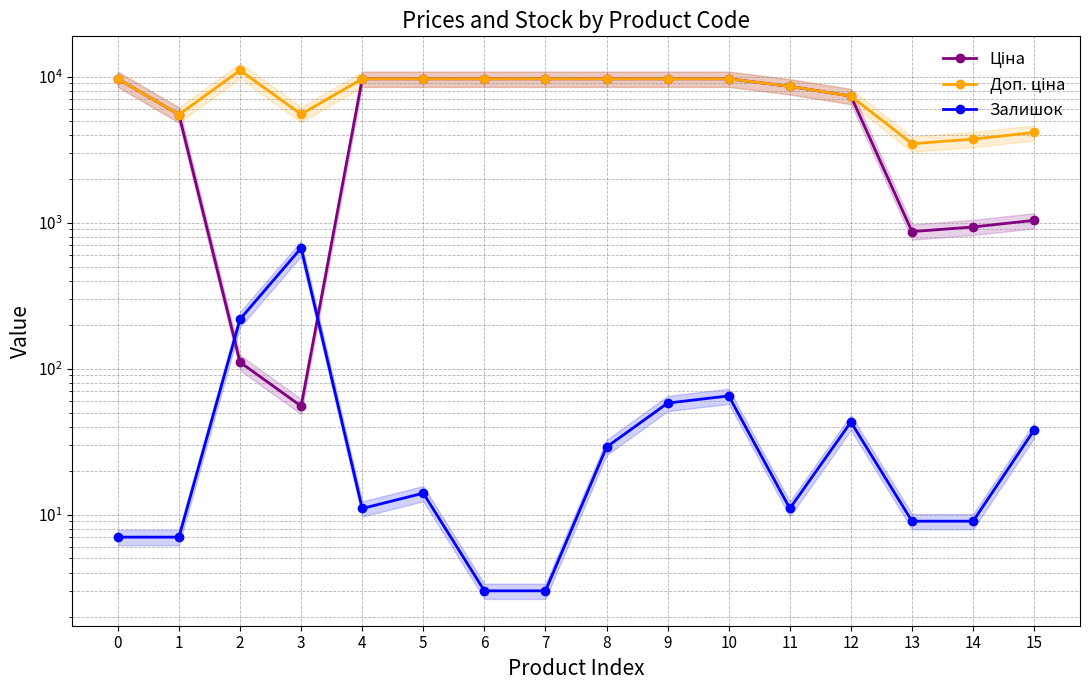

Is the value of Залишок at 0 greater than the value of Ціна at 5?

No